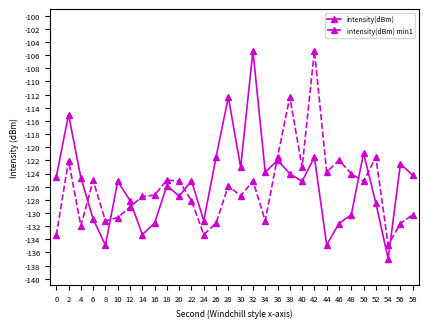

Rank the series by their average value, from lowest to highest.

intensity(dBm) min1, intensity(dBm)